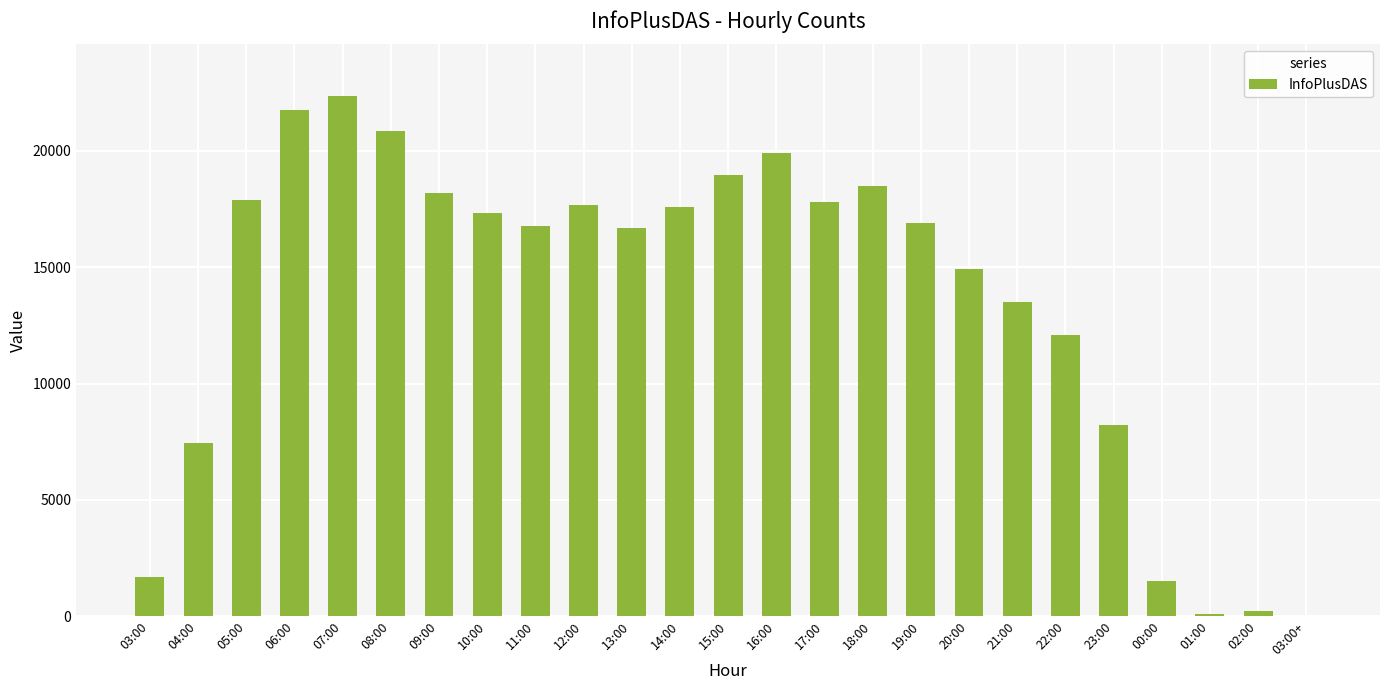

True or false: the data shows 122 at 01:00.

True